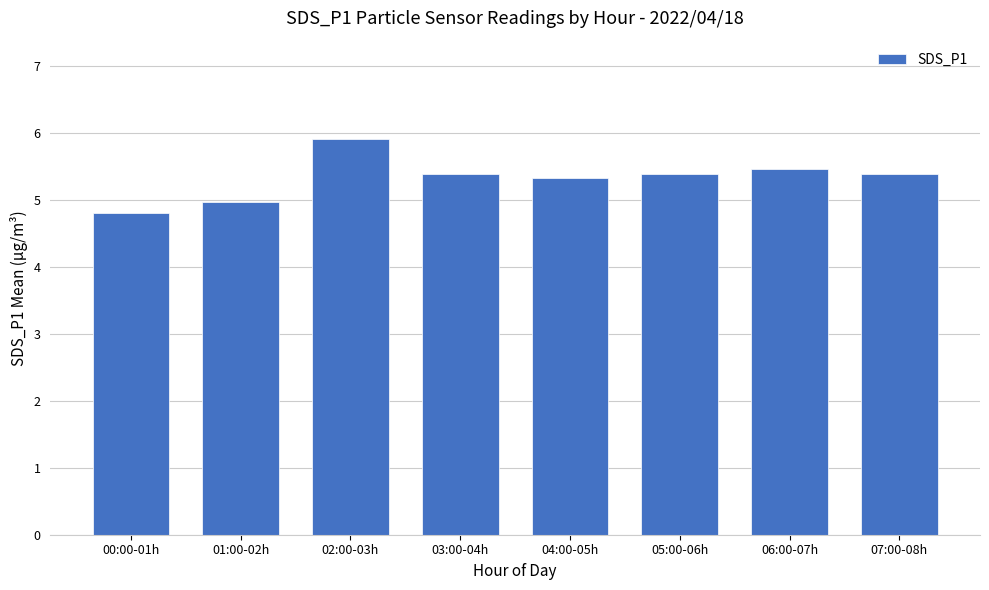

Is it true that the value at 01:00-02h is 5.0?

True